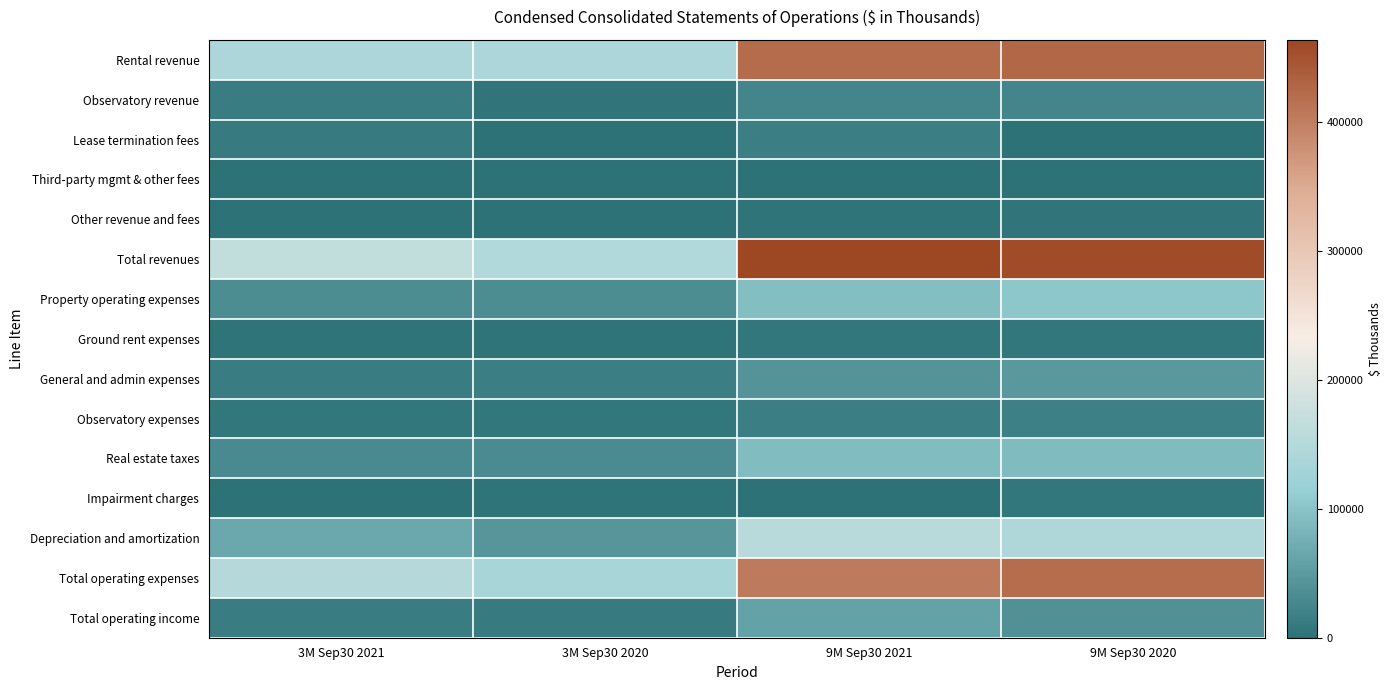

At 9M Sep30 2021, list the series in order from largest to smallest.

Total revenues, Rental revenue, Total operating expenses, Depreciation and amortization, Property operating expenses, Real estate taxes, Total operating income, General and admin expenses, Observatory revenue, Observatory expenses, Lease termination fees, Ground rent expenses, Other revenue and fees, Third-party mgmt & other fees, Impairment charges